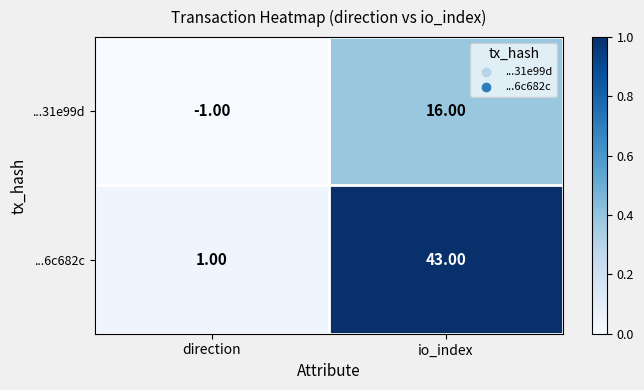

At which category does the chart reach its minimum across all series?

direction